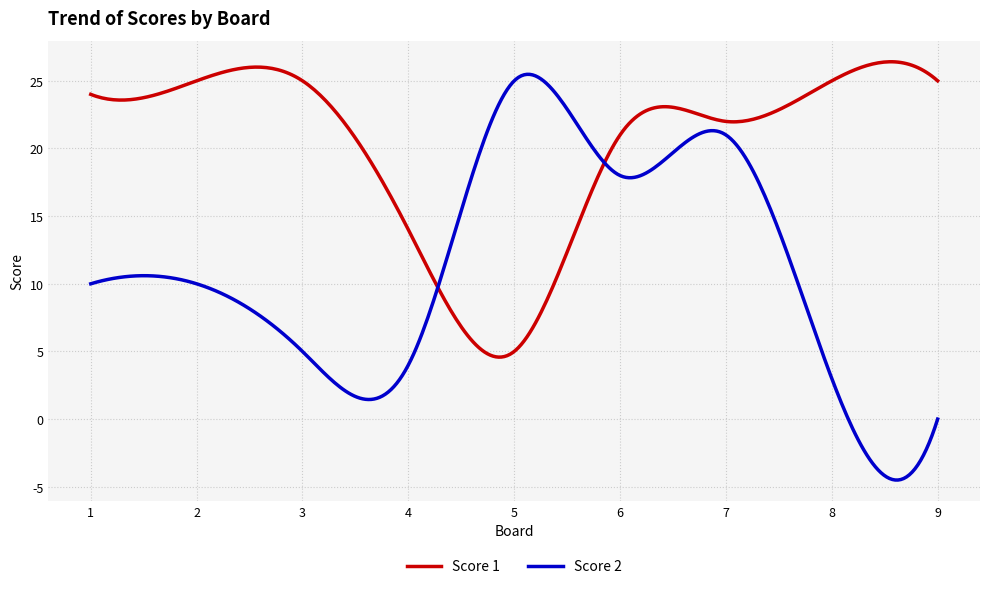

Which series has the widest spread of values?

Score 2